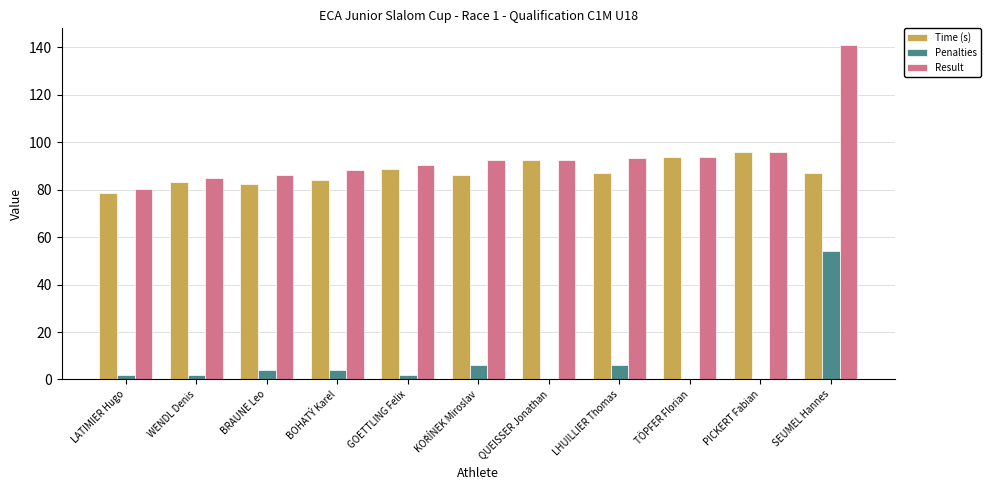

What is the sum of the Result values at PICKERT Fabian and LHUILLIER Thomas?

189.1